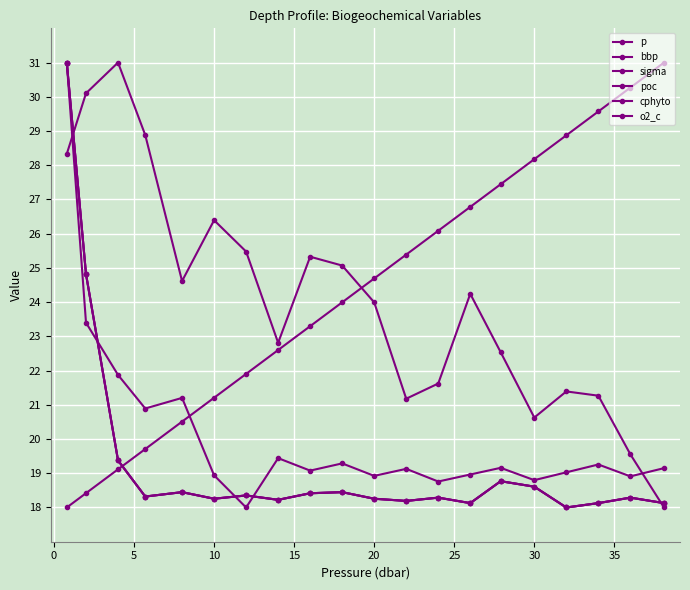

What is the minimum value shown in the chart?

18.0